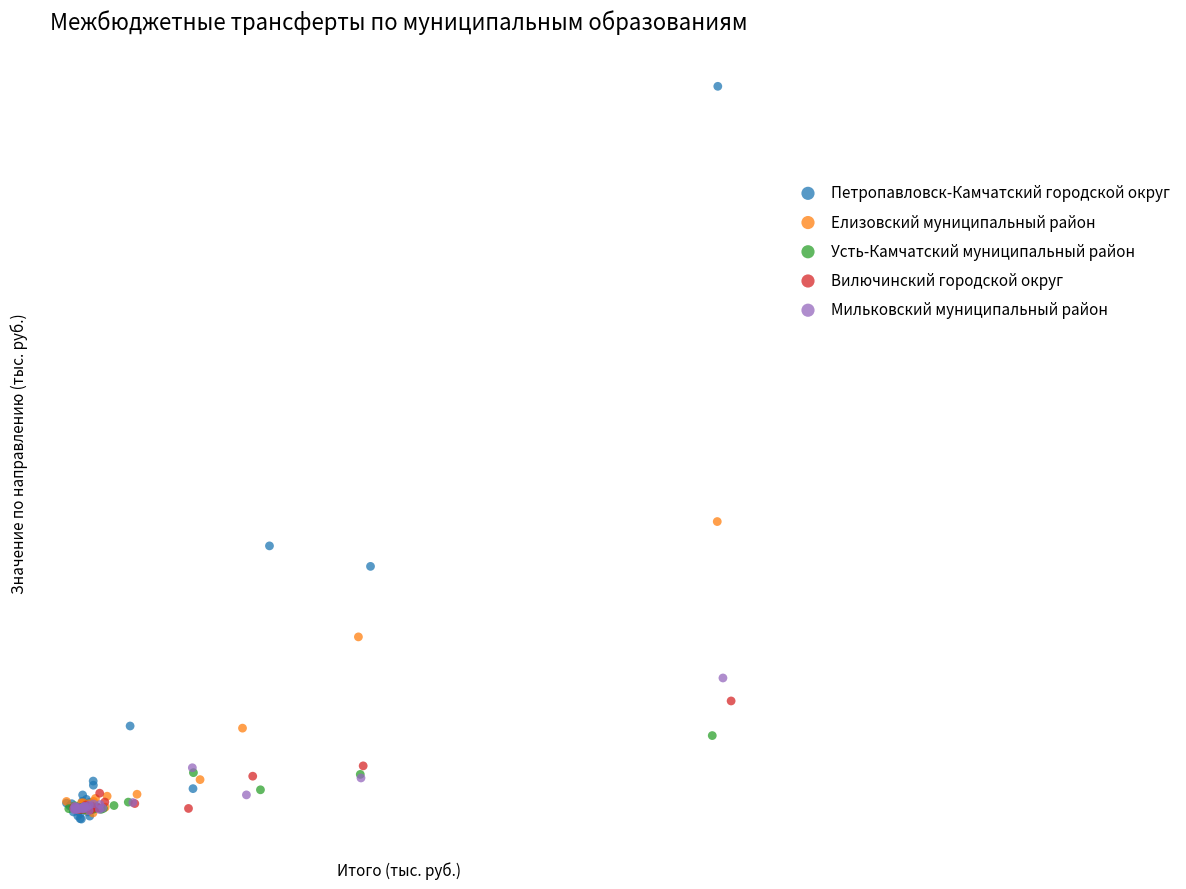

Which series reaches the maximum Y coordinate?

Петропавловск-Камчатский городской округ